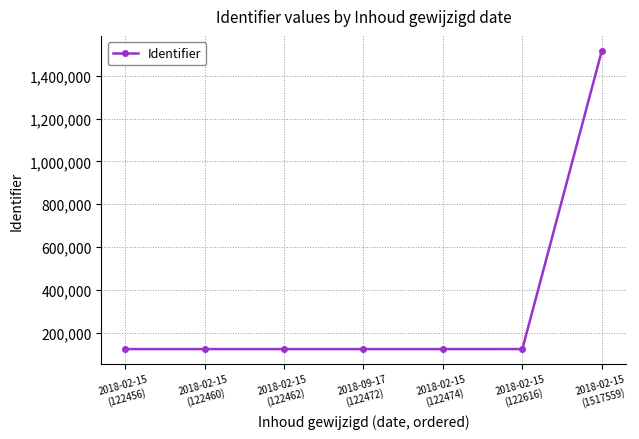

How many lines are shown in the chart?

1